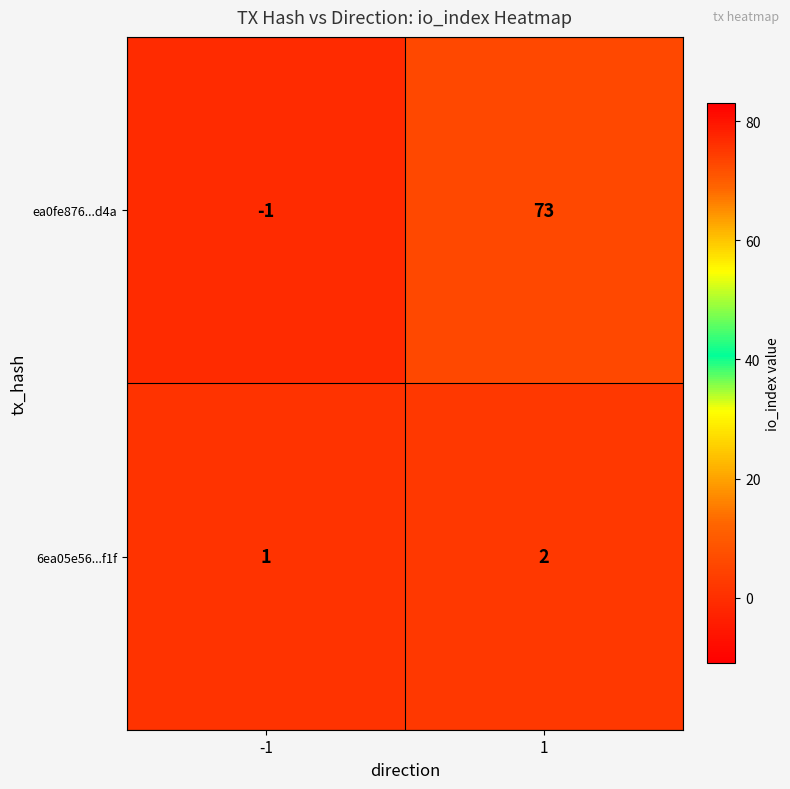

What is the sum of the ea0fe876...d4a values at 1 and -1?

72